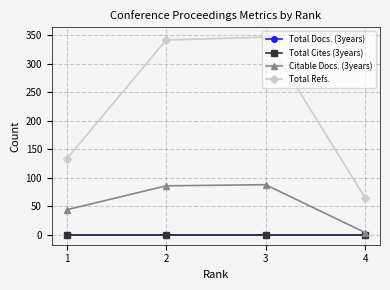

What is the value of the Total Refs. point at the 2nd from the left?

342